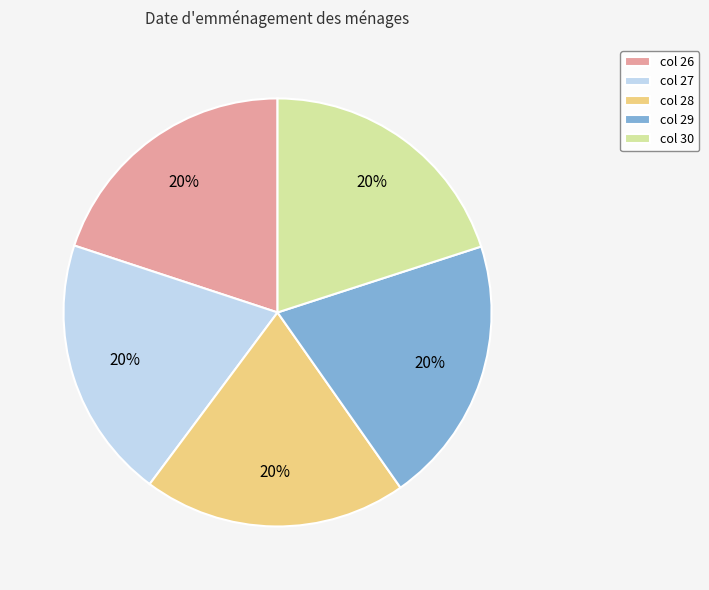

To the nearest percent, what is the average slice percentage?

20%